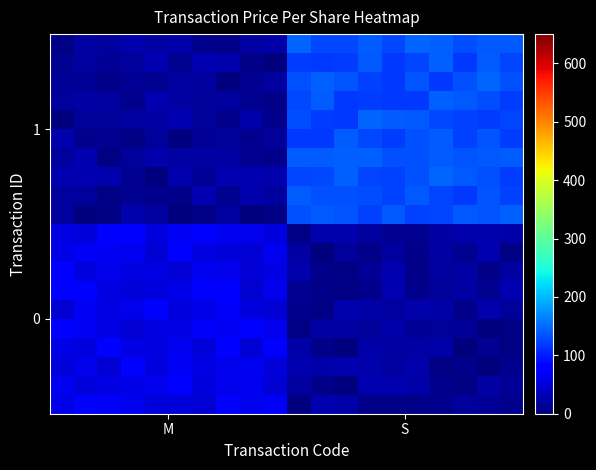

Count the number of data series in this chart.

20